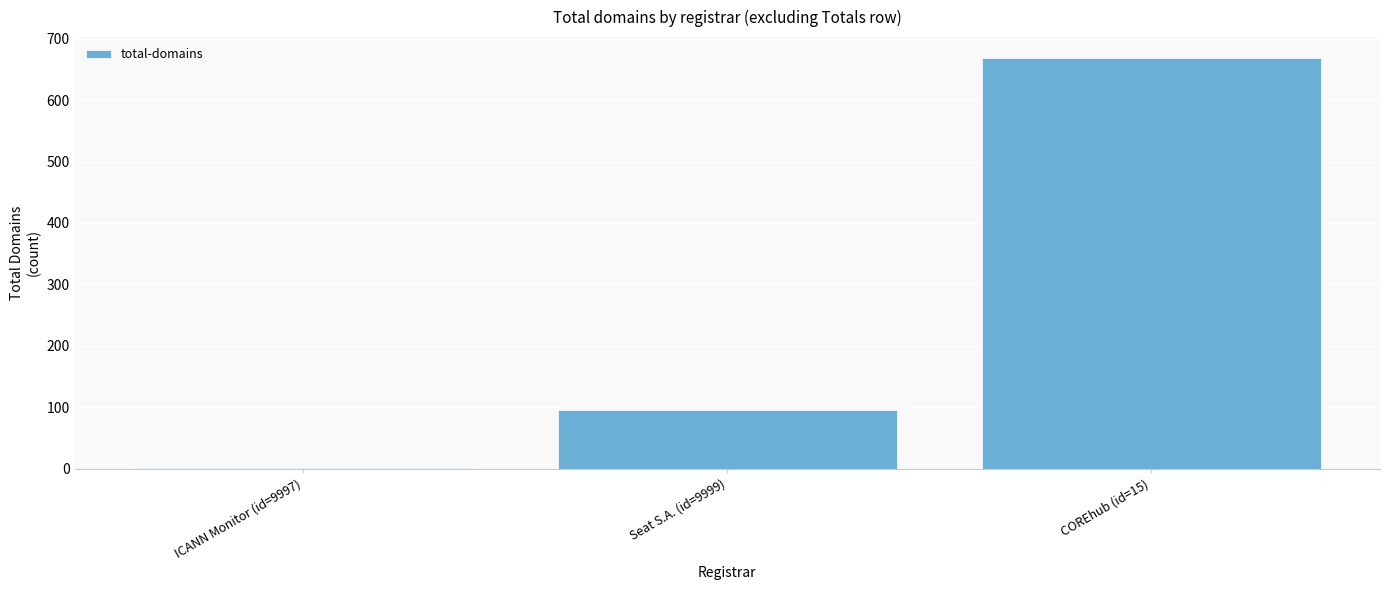

Reading left to right, extract all data points from this chart.

ICANN Monitor (id=9997)=1	Seat S.A. (id=9999)=95	COREhub (id=15)=669